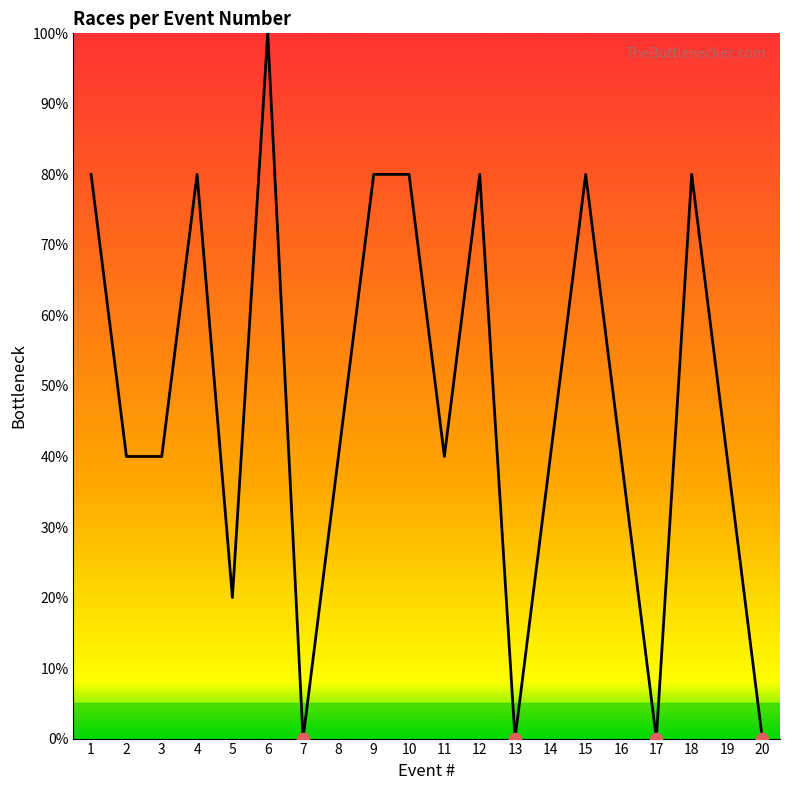

Between 11 and 20, which is larger?

11